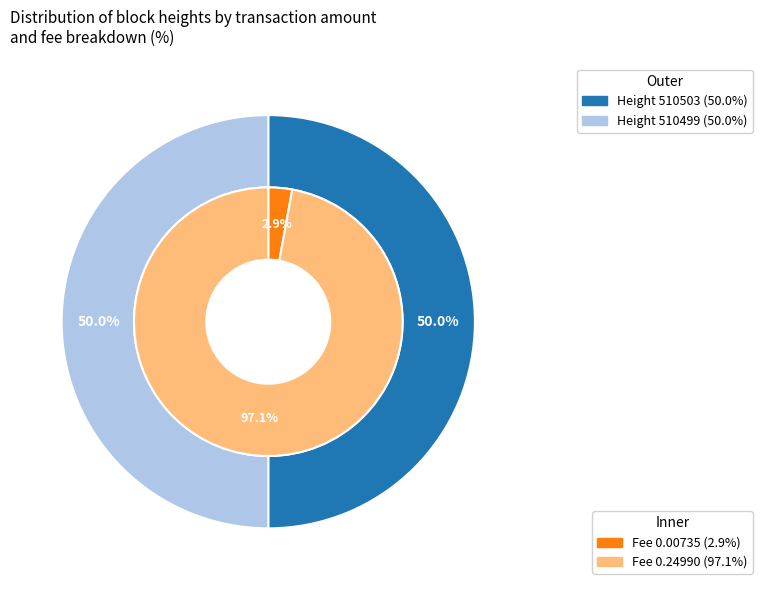

To the nearest percent, what portion does 510499 represent?

50%